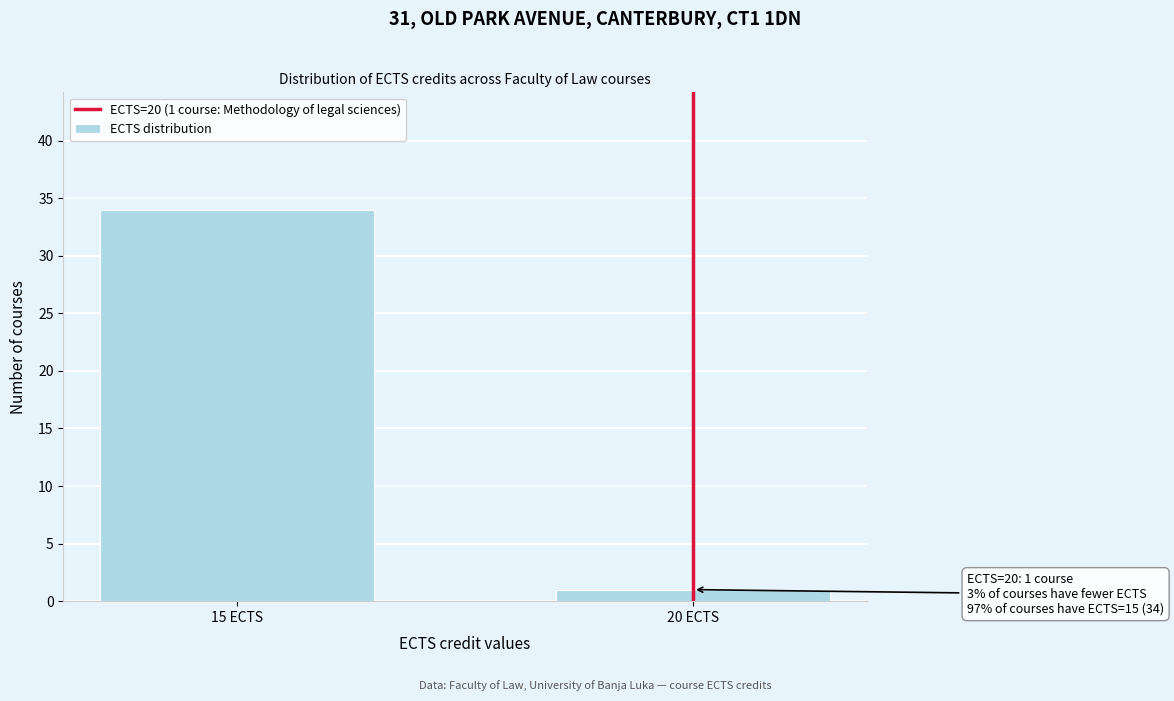

Reading right to left, list all the values displayed in this chart.

20 ECTS=1	15 ECTS=34